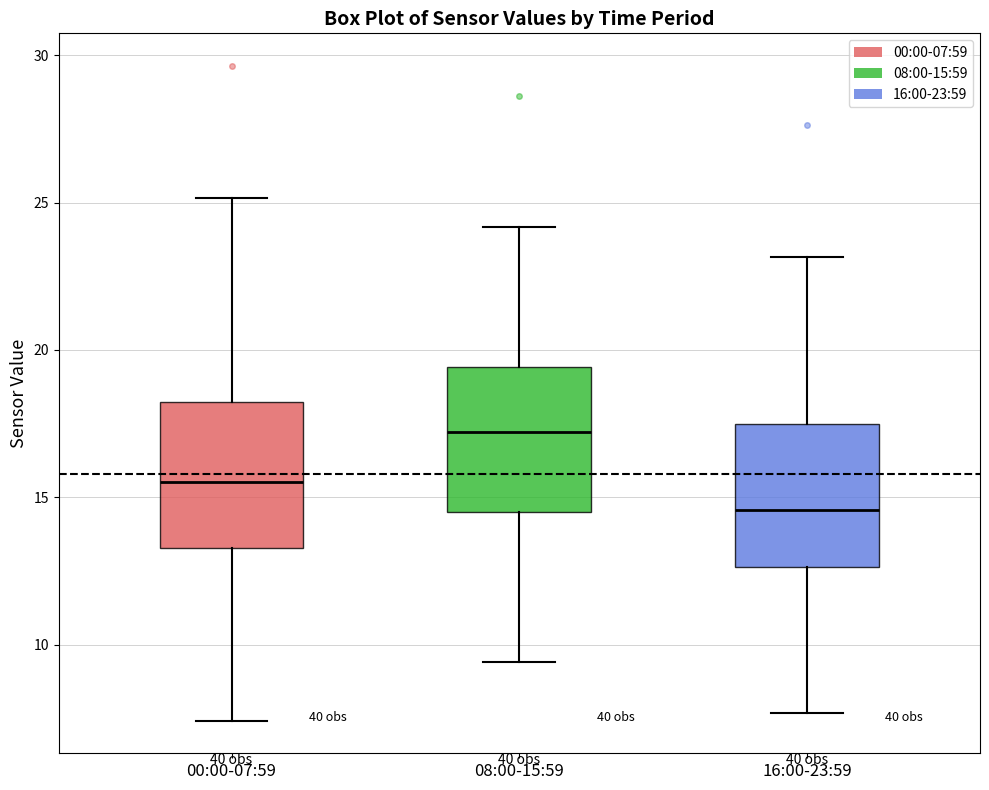

Where is the lower edge of the box for 16:00-23:59 on the y-axis? The values are not printed on the chart, so give them approximately, as read against the axis.

12.5